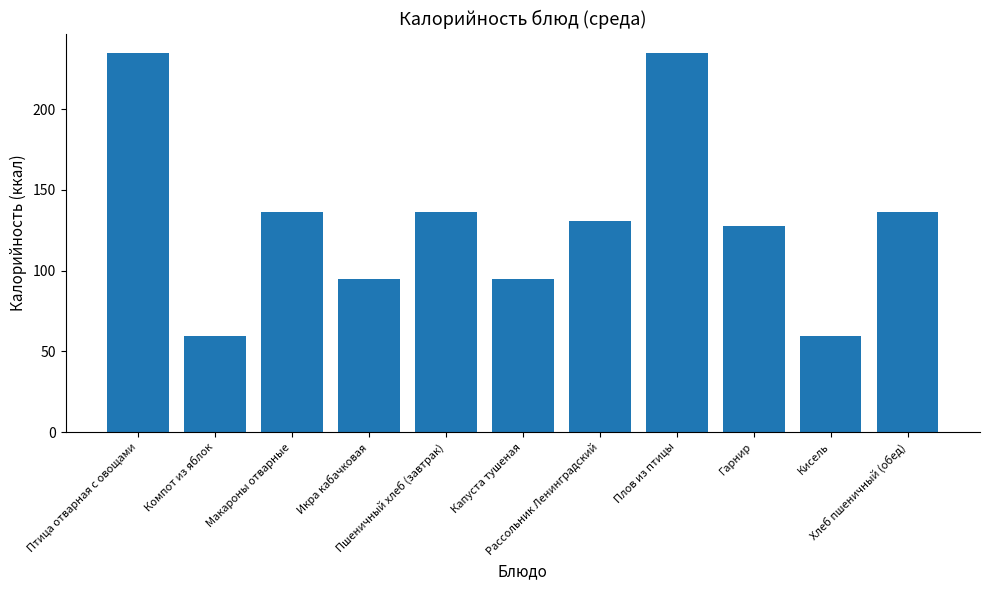

What position from the right is Плов из птицы?

4